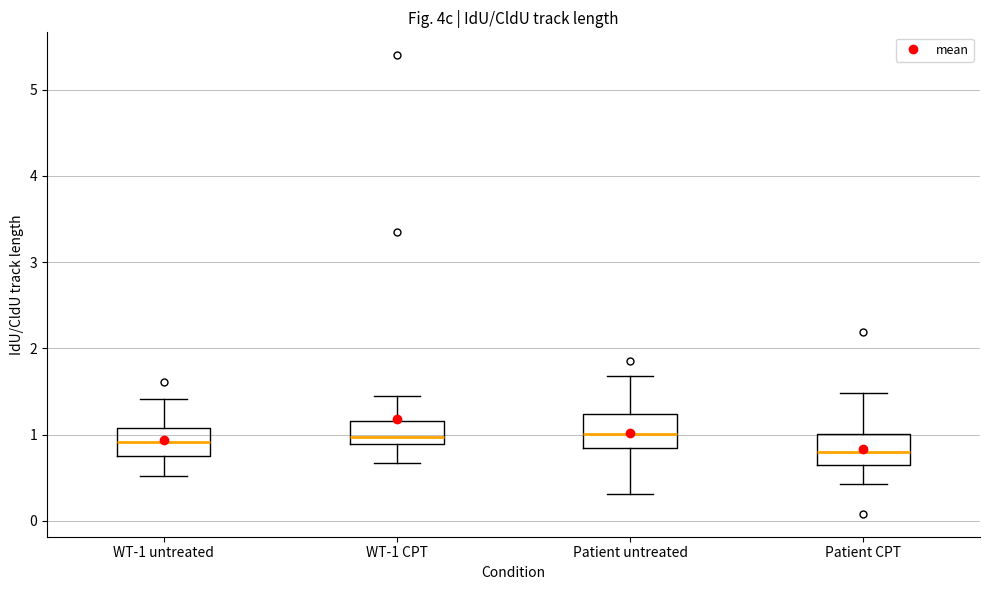

Reading left to right, read every box against the y-axis: the position of its median line, the range the box covers, and the ends of its whiskers. The values are not printed on the chart, so give them approximately, as read against the axis.

WT-1 untreated: median 0.9, box 0.8 to 1.1, whiskers 0.5 to 1.4
WT-1 CPT: median 1.0, box 0.9 to 1.2, whiskers 0.7 to 1.4
Patient untreated: median 1.0, box 0.8 to 1.2, whiskers 0.3 to 1.7
Patient CPT: median 0.8, box 0.6 to 1.0, whiskers 0.4 to 1.5